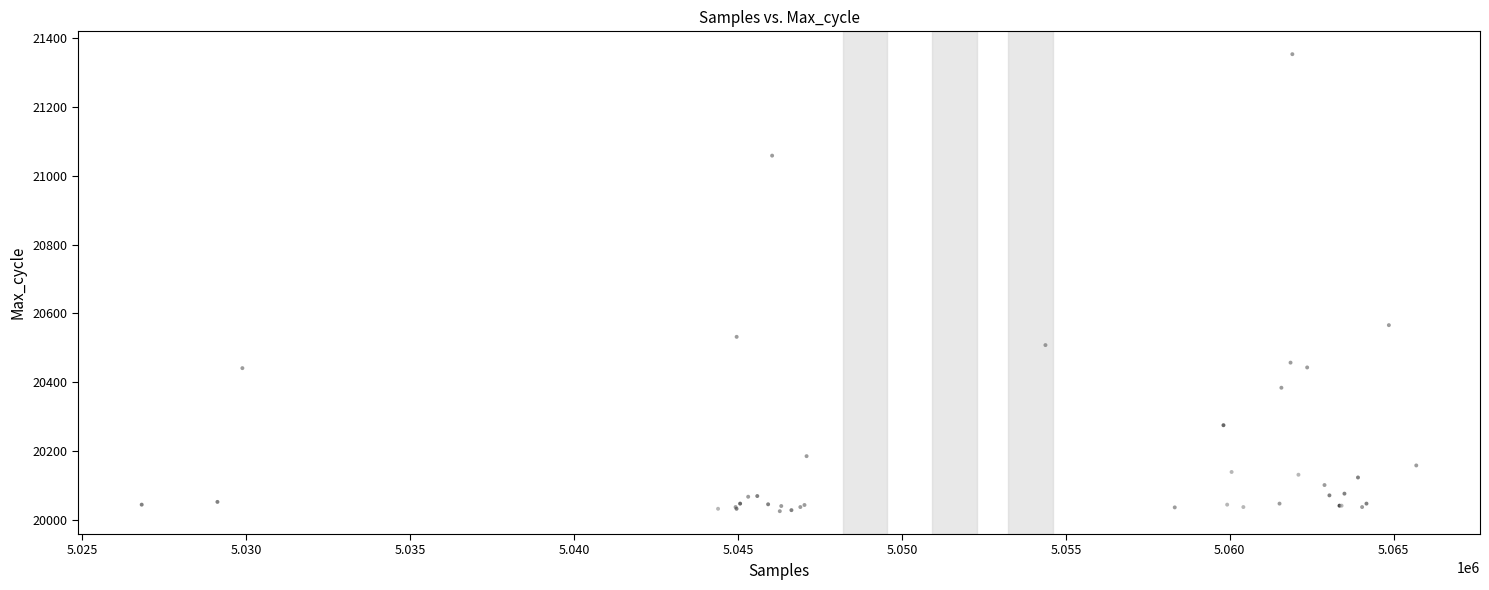

What Y value in the scatter plot is closest to 20689?

20566